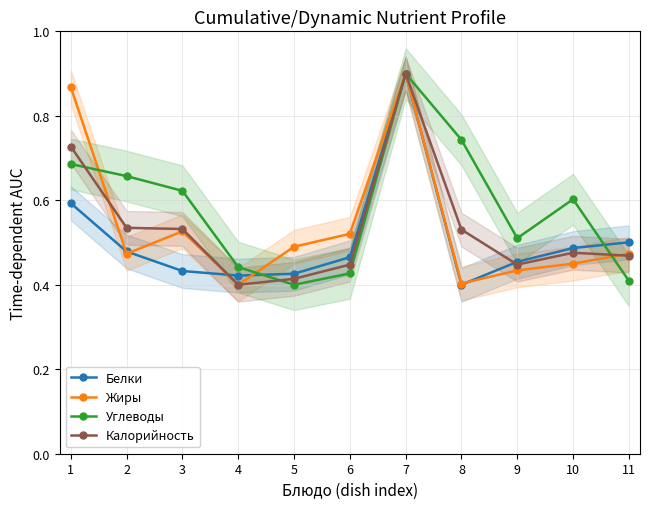

True or false: Белки and Калорийность intersect in this chart.

True